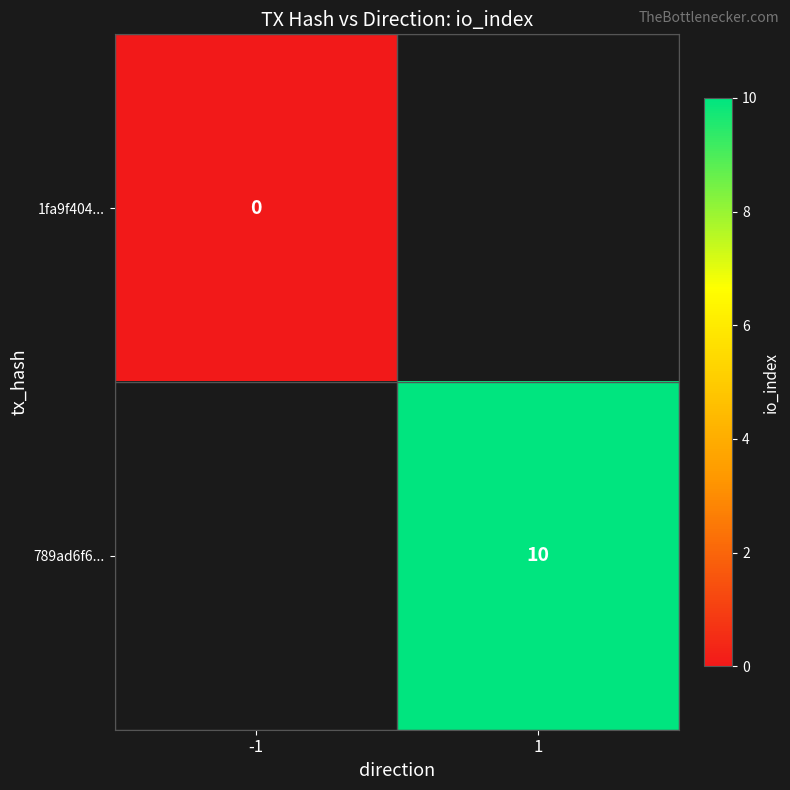

Is it true that 789ad6f6... equals 10 at 1?

True